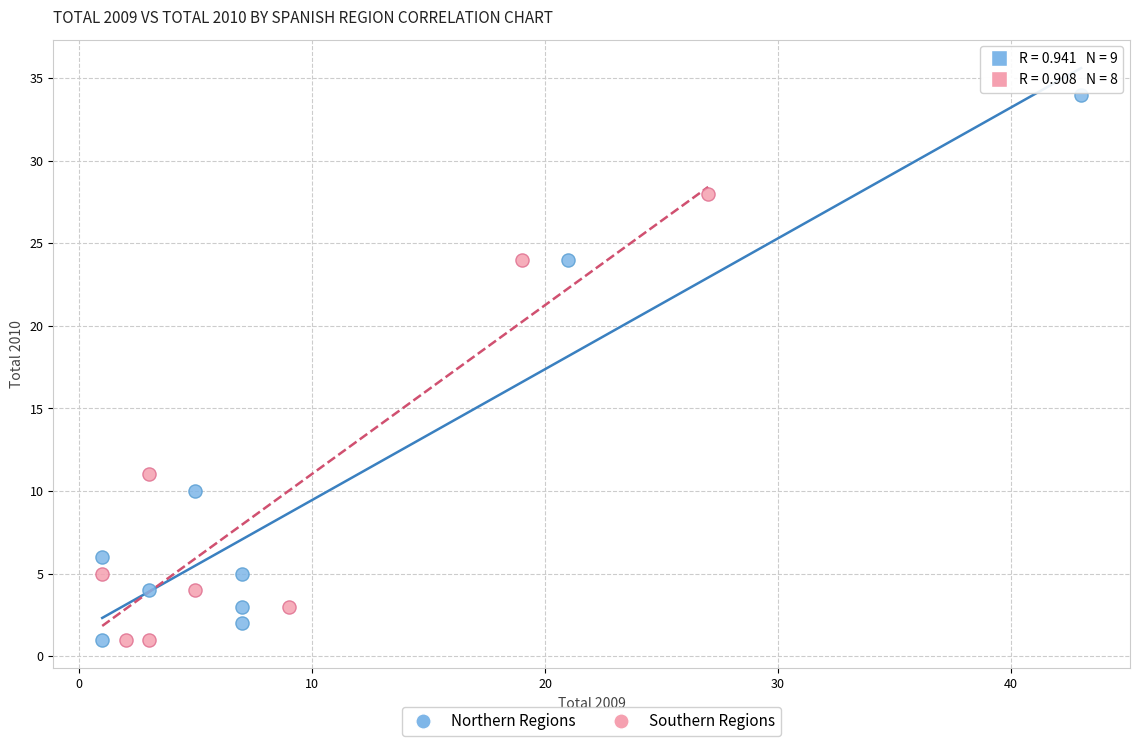

Which series has the largest Y range (max minus min)?

Northern Regions